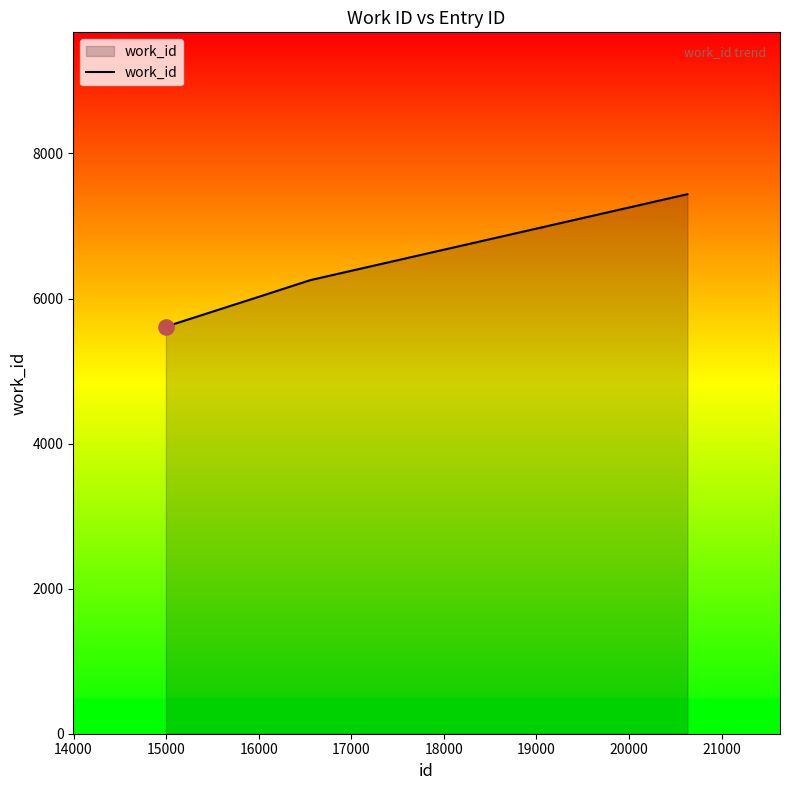

What is the sum of all values?

25324